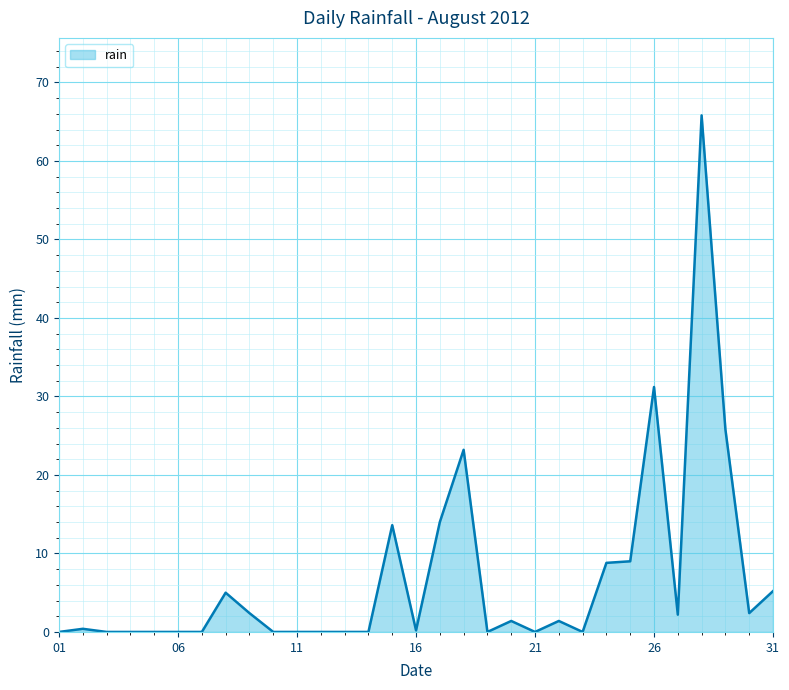

Does the chart have visible grid lines?

Yes